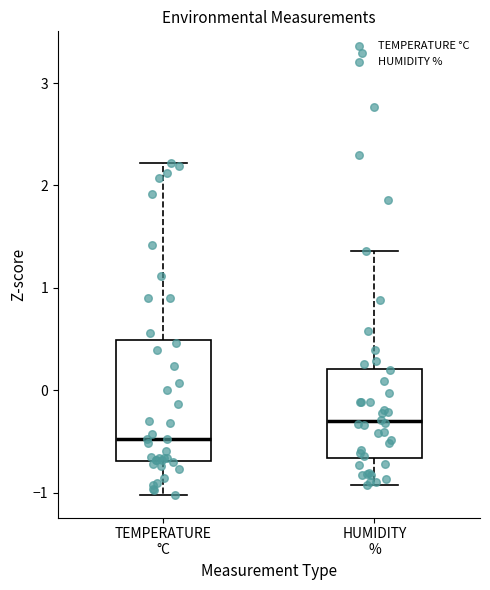

Which box's median line is the lowest?

TEMPERATURE °C